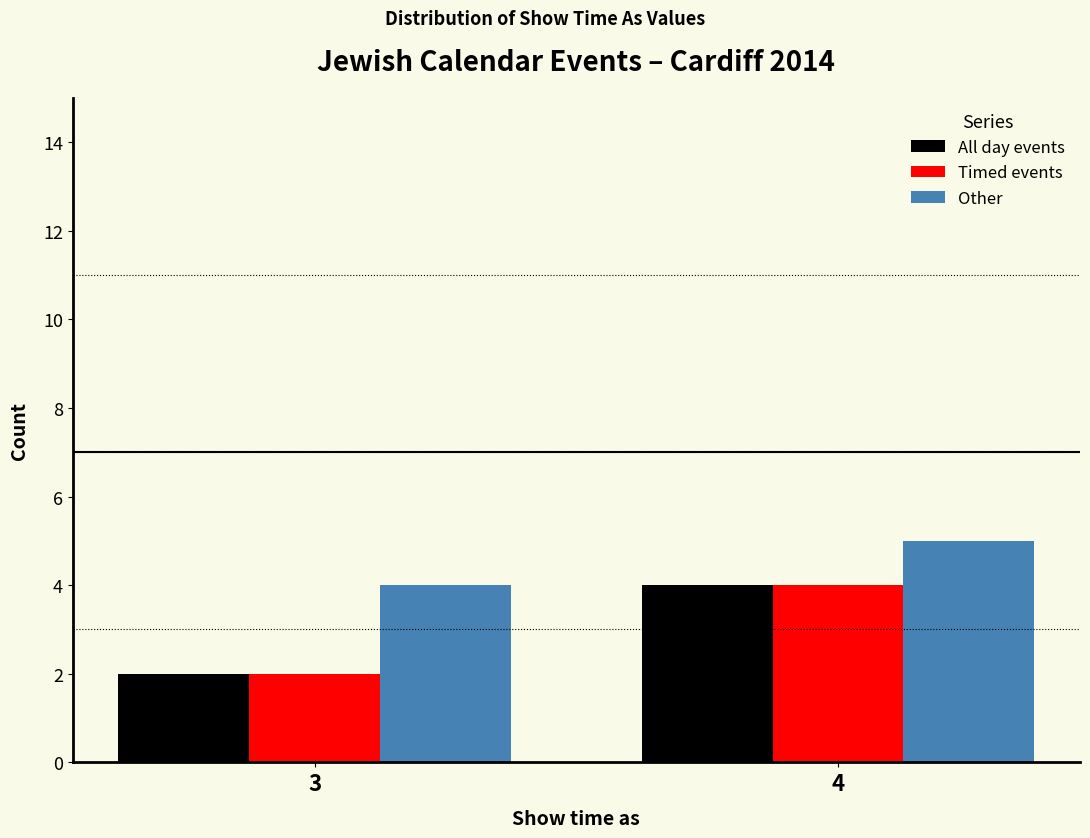

Reading right to left, list all the values displayed in this chart.

All day events: 4=4	3=2
Timed events: 4=4	3=2
Other: 4=5	3=4